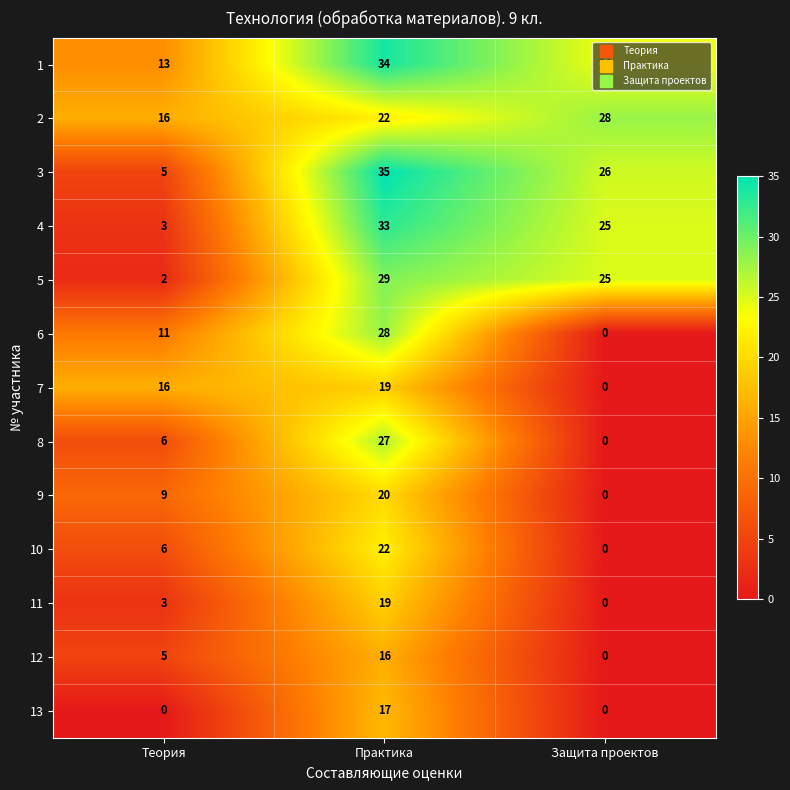

Rank the categories by 5 value from lowest to highest.

Теория, Защита проектов, Практика